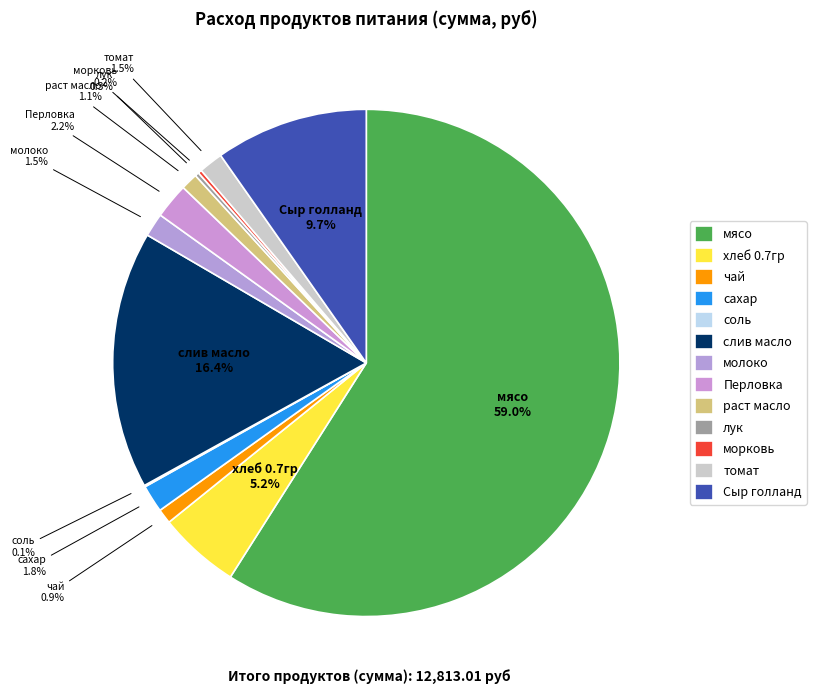

Which slice is the smallest?

соль